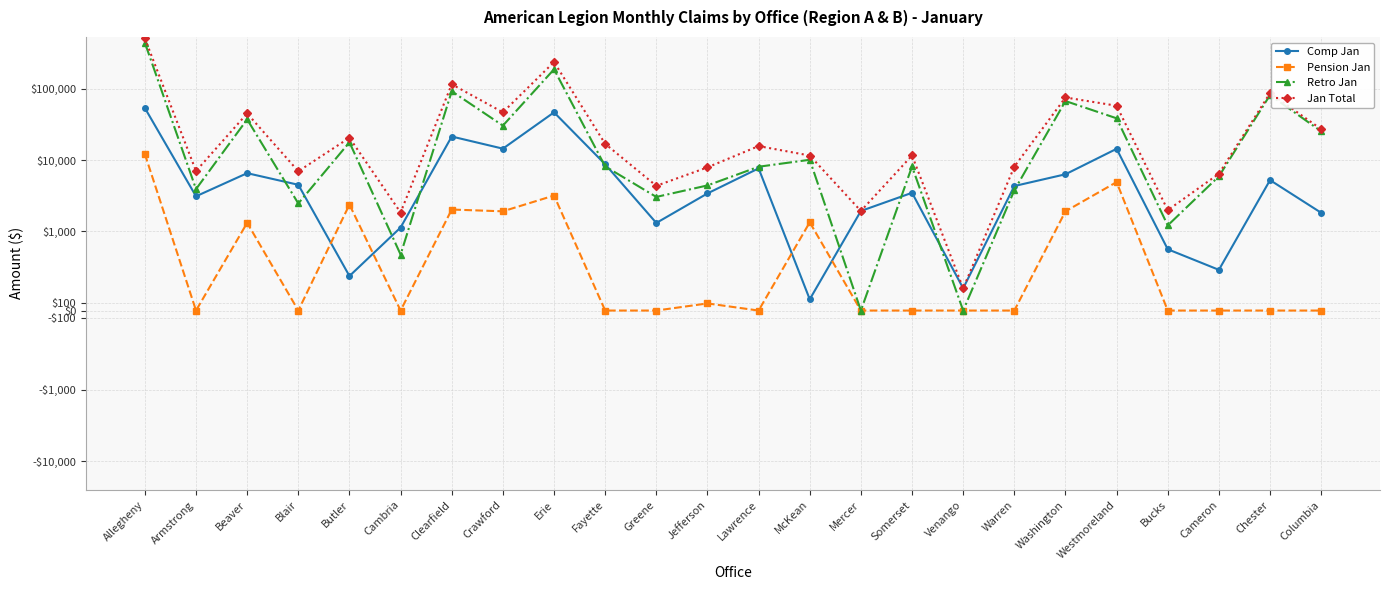

True or false: Comp Jan and Jan Total cross at least once.

False